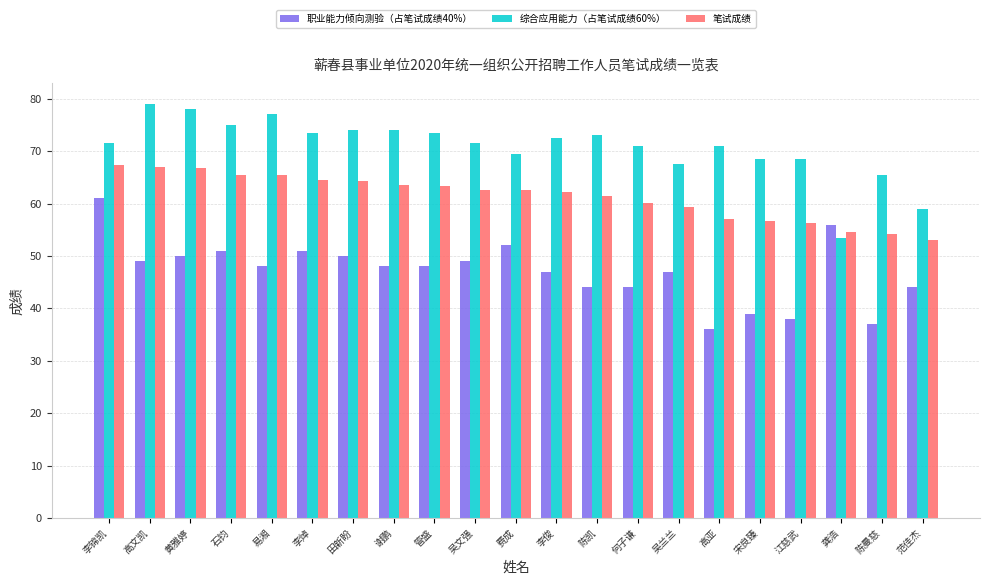

The 笔试成绩 series shows 19.7 at 江慈武. True or false?

False